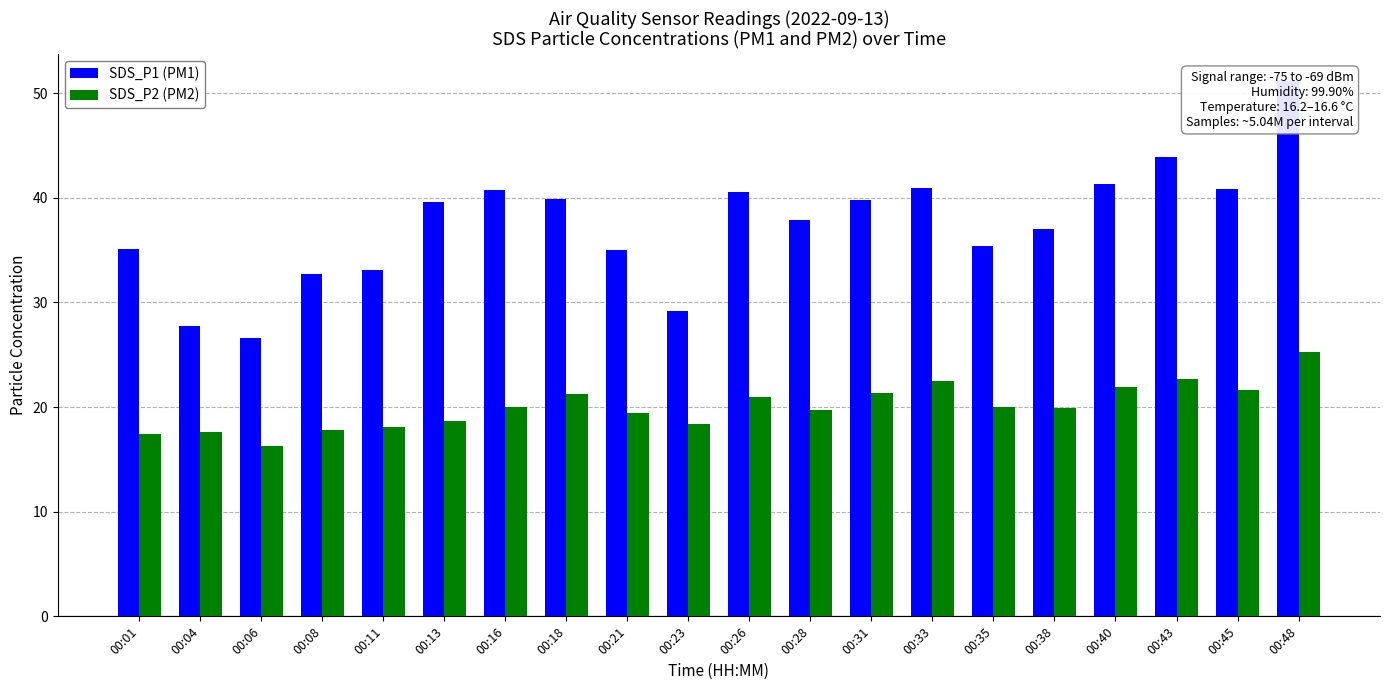

The SDS_P2 (PM2) series shows 39.2 at 00:48. True or false?

False